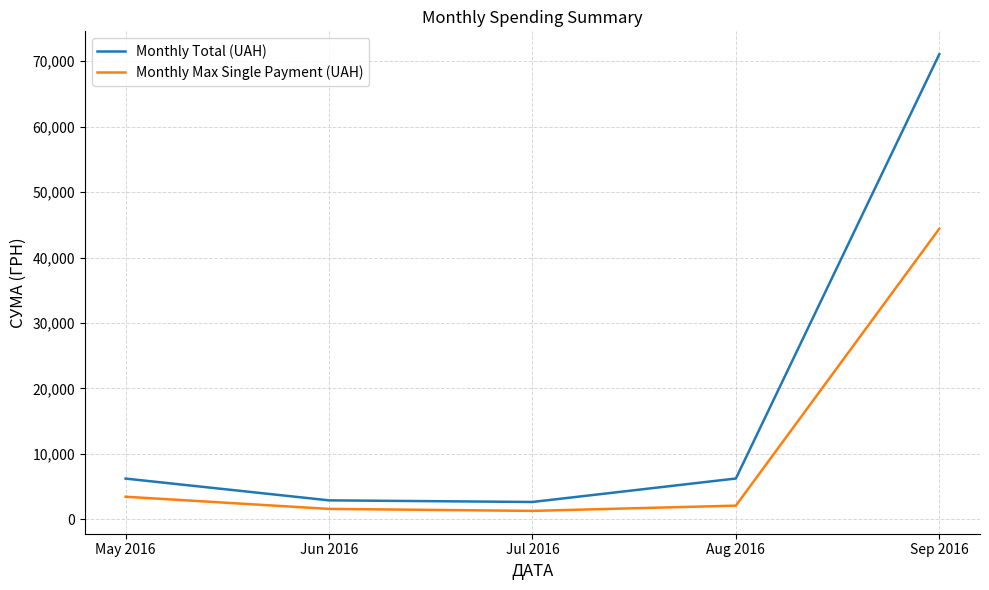

Where does the Monthly Total (UAH) series first go above 6196?

May 2016